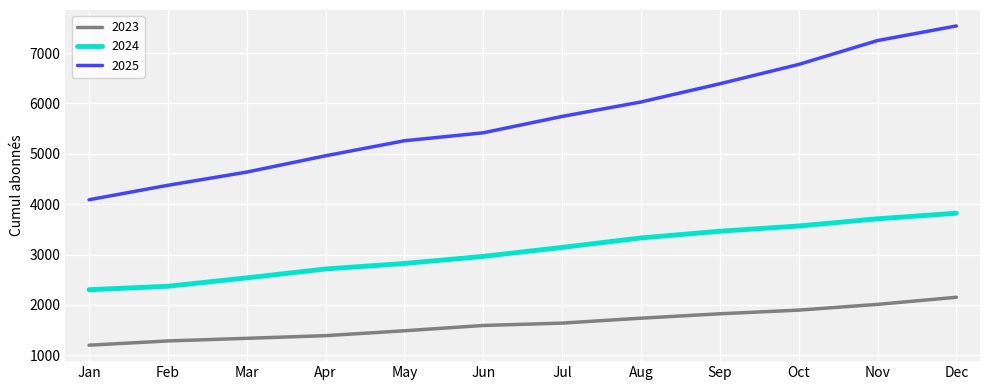

Is the value of 2025 at Mar greater than the value of 2024 at Oct?

Yes